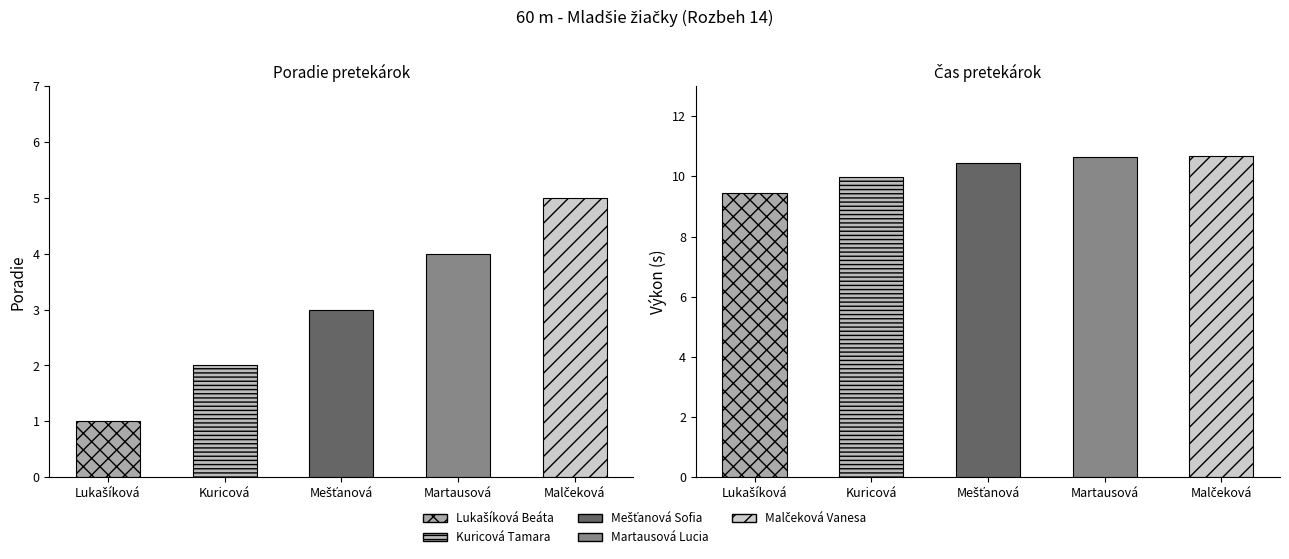

Reading left to right, extract all data points from this chart.

Poradie: 1.0	2.0	3.0	4.0	5.0
Výkon: 9.4	10.0	10.4	10.7	10.7